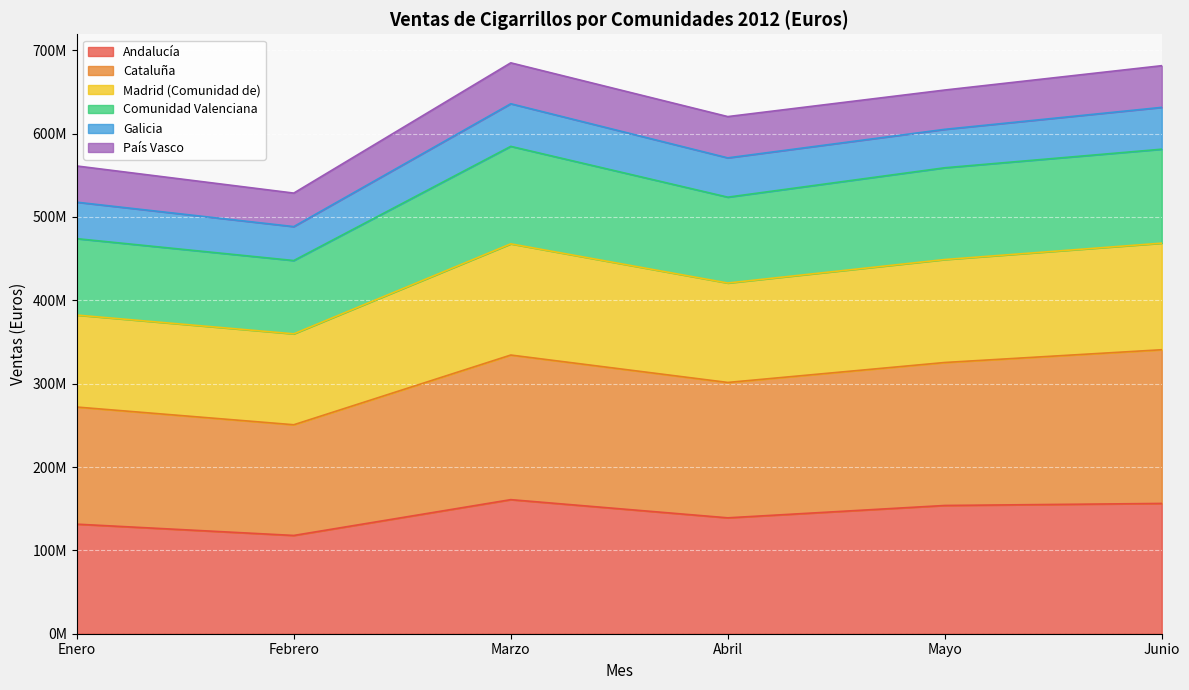

What are all the series names shown in the legend?

Andalucía, Cataluña, Madrid (Comunidad de), Comunidad Valenciana, Galicia, País Vasco